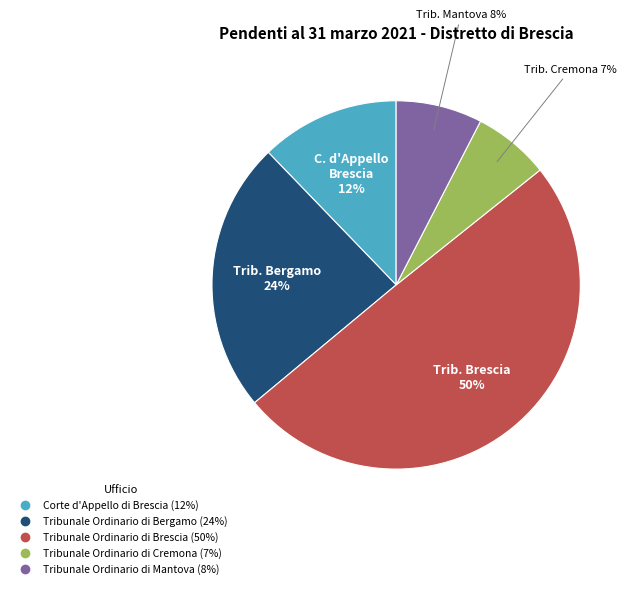

Rank the categories by value from lowest to highest.

Tribunale Ordinario di Cremona, Tribunale Ordinario di Mantova, Corte d'Appello di Brescia, Tribunale Ordinario di Bergamo, Tribunale Ordinario di Brescia